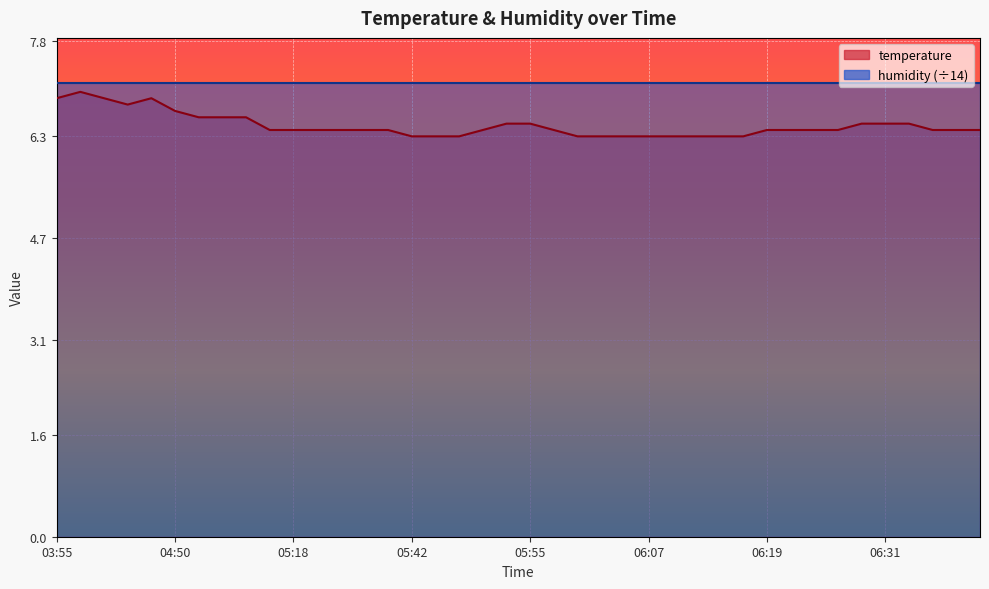

Reading left to right, what are all the values shown in this chart?

03:55=6.9	03:58=7.0	04:00=6.9	04:03=6.8	04:06=6.9	04:50=6.7	04:52=6.6	04:59=6.6	05:01=6.6	05:16=6.4	05:18=6.4	05:24=6.4	05:31=6.4	05:33=6.4	05:36=6.4	05:42=6.3	05:44=6.3	05:47=6.3	05:50=6.4	05:52=6.5	05:55=6.5	05:57=6.4	06:00=6.3	06:02=6.3	06:05=6.3	06:07=6.3	06:10=6.3	06:12=6.3	06:14=6.3	06:17=6.3	06:19=6.4	06:22=6.4	06:24=6.4	06:27=6.4	06:29=6.5	06:31=6.5	06:34=6.5	06:36=6.4	06:39=6.4	06:41=6.4